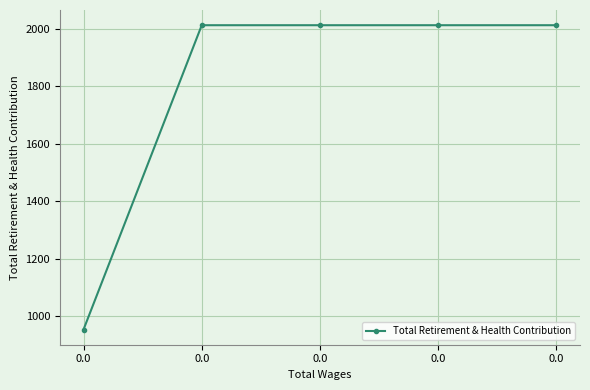

How many lines are shown in the chart?

1